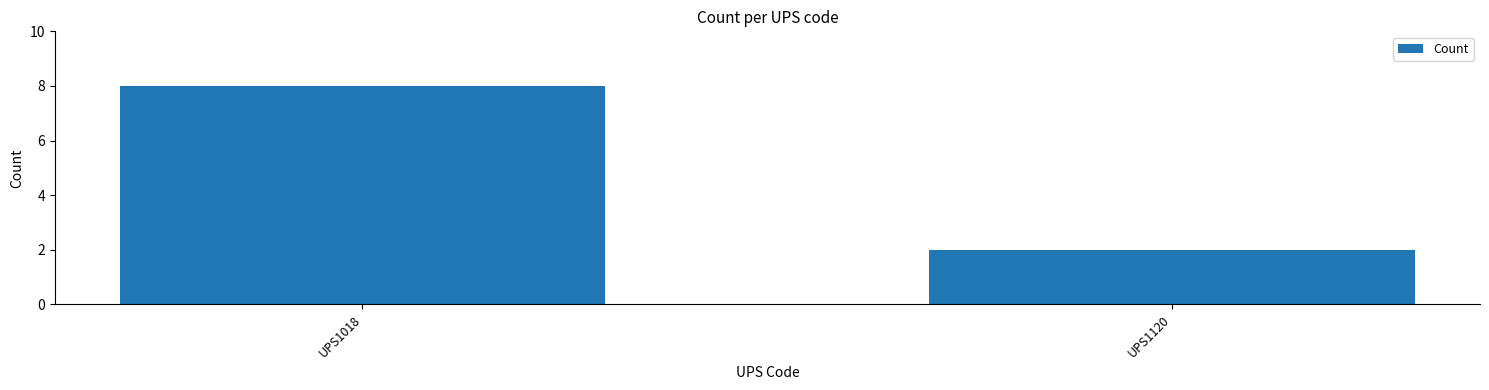

Between UPS1018 and UPS1120, which is larger?

UPS1018